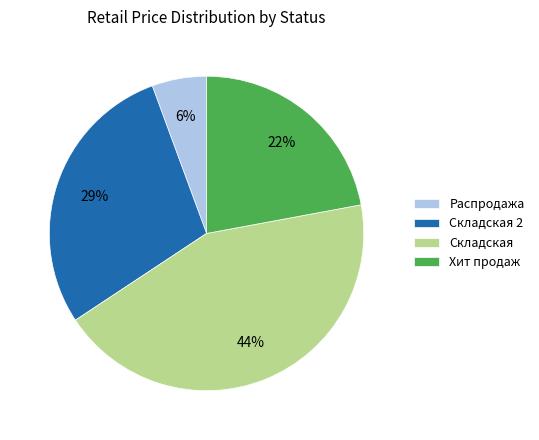

Which has a higher value, Хит продаж or Распродажа?

Хит продаж